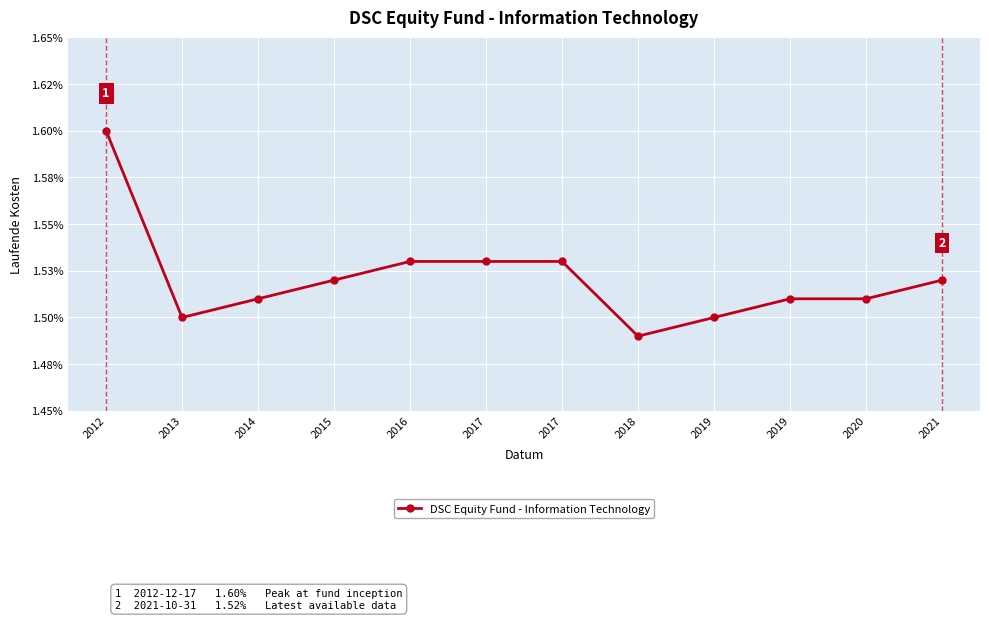

Rank the categories by value from highest to lowest.

2012, 2016, 2017, 2017, 2015, 2021, 2014, 2019, 2020, 2013, 2019, 2018